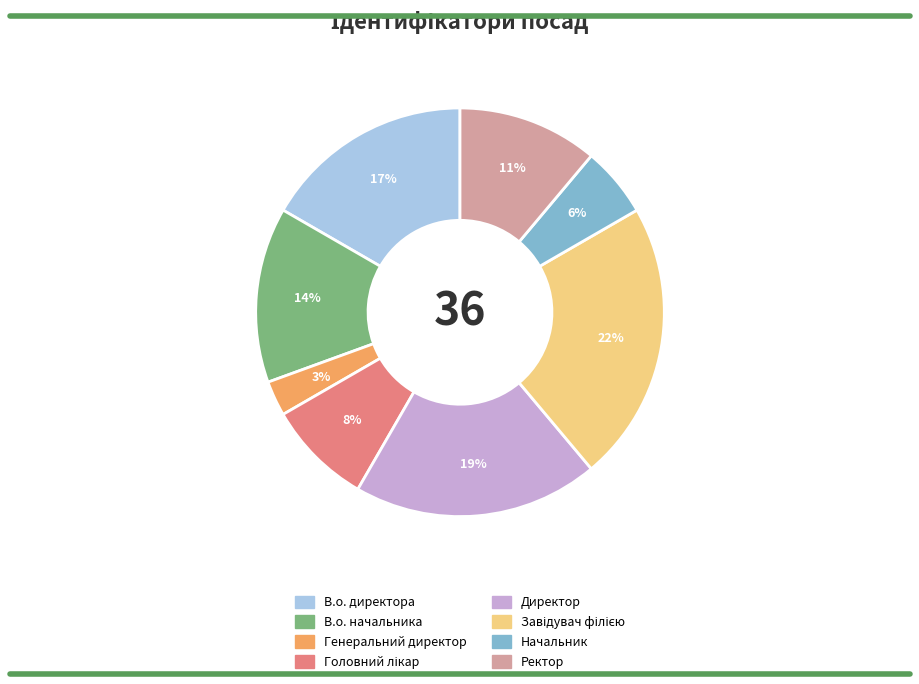

Which slice is the smallest?

Генеральний директор